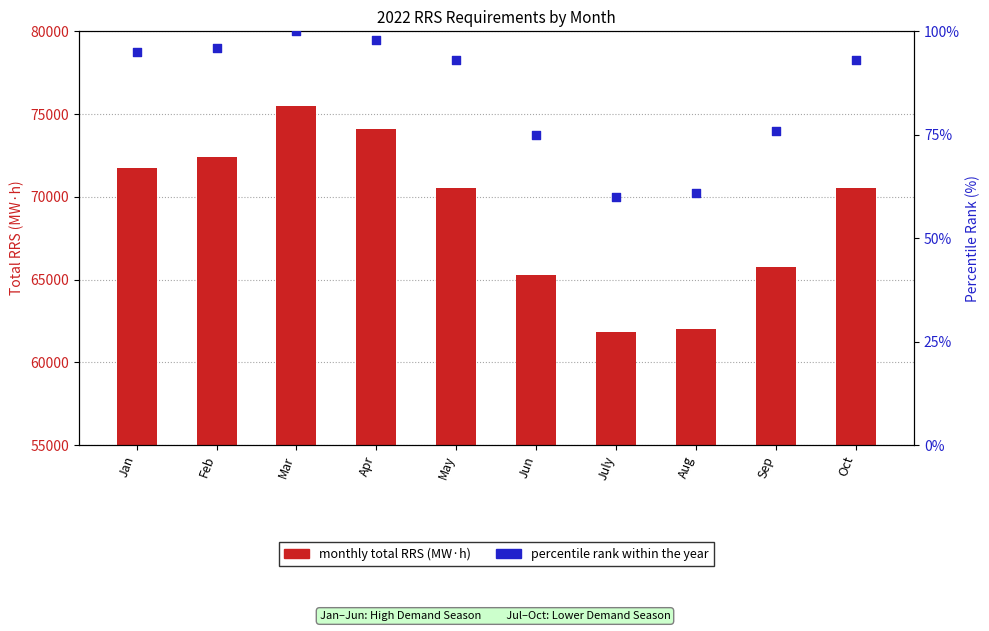

What are all the series names shown in the legend?

Monthly Total RRS (MW·h), Percentile rank